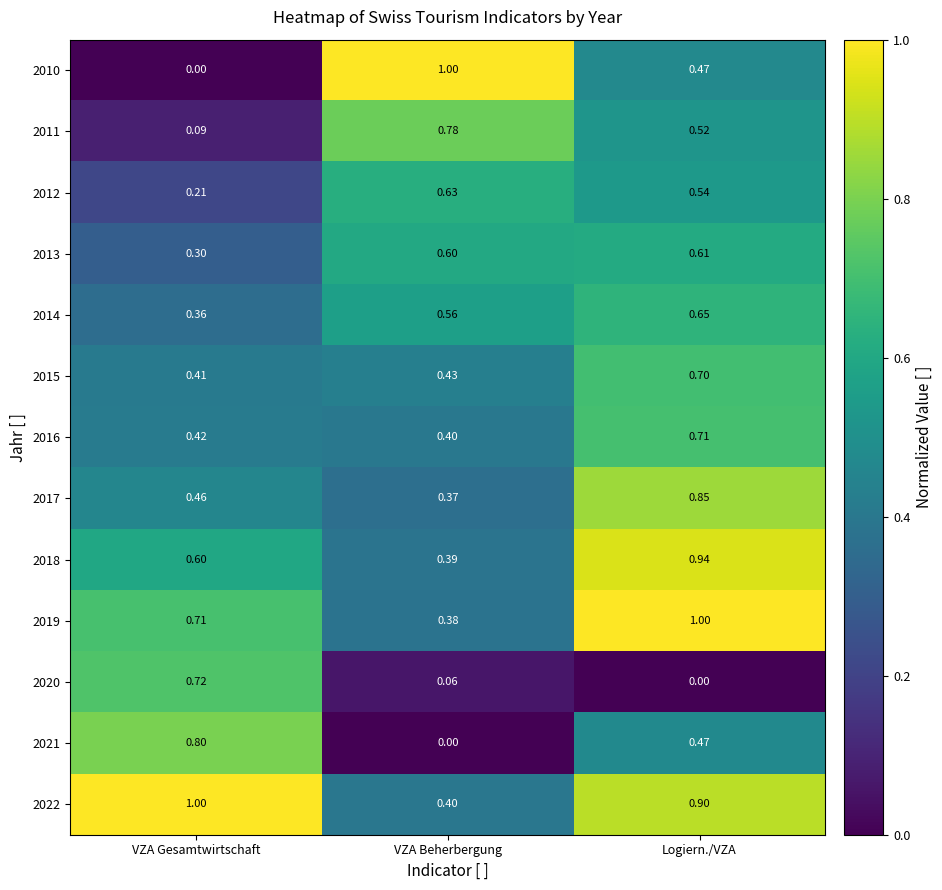

List the labels in order of 2013 value, largest first.

Logiern./VZA, VZA Beherbergung, VZA Gesamtwirtschaft